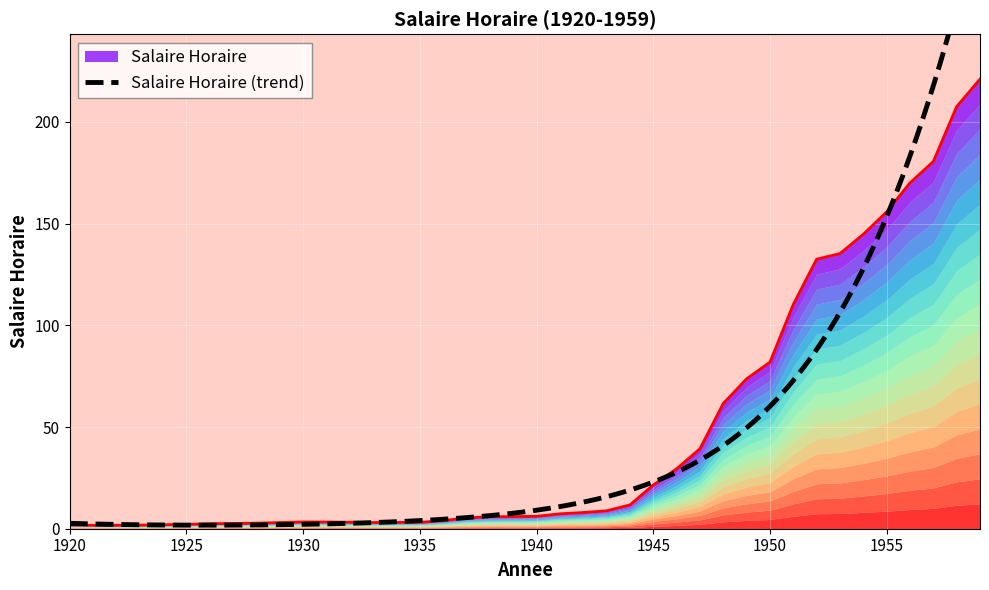

What is the value of the 28th point from the left?

39.3